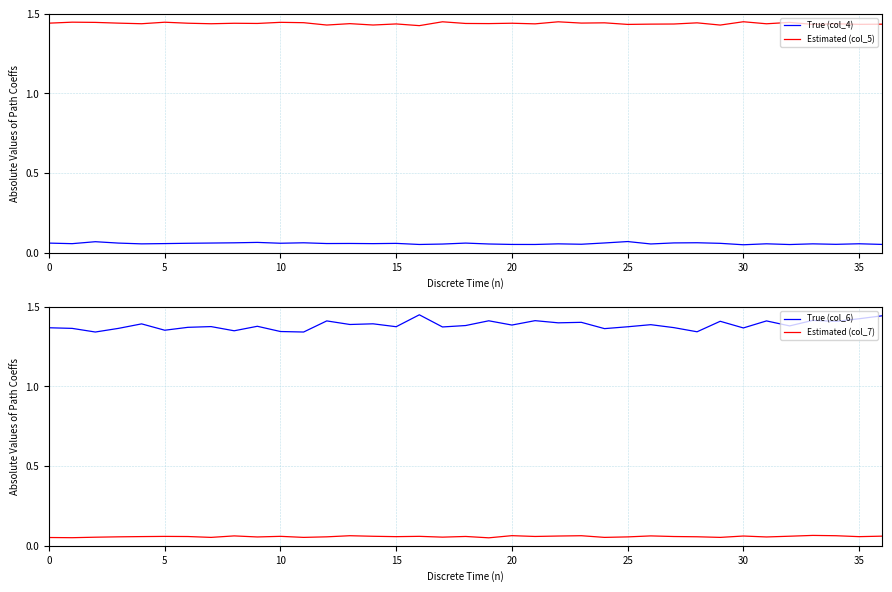

Is this an area chart (filled region under the line)?

No